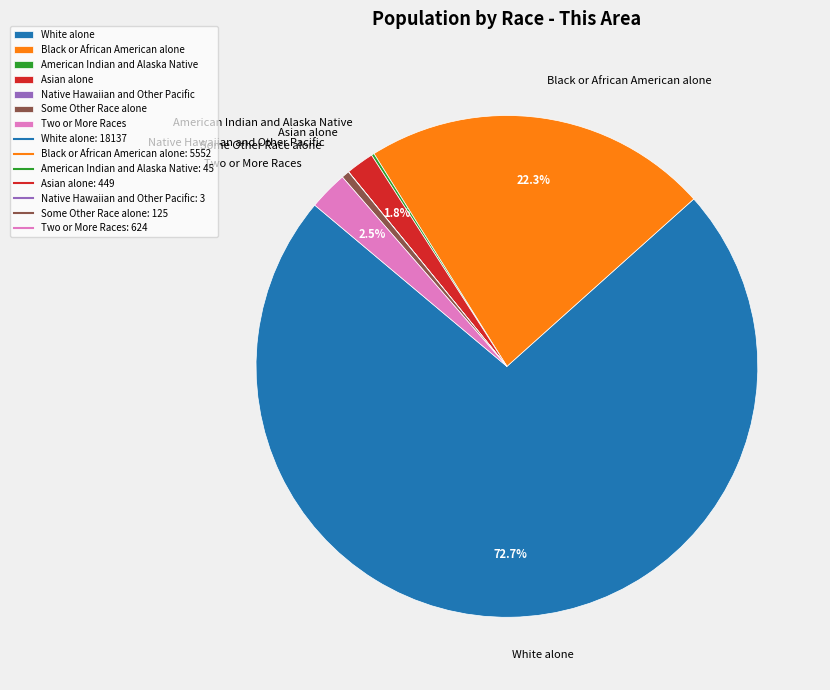

What is the majority slice?

White alone